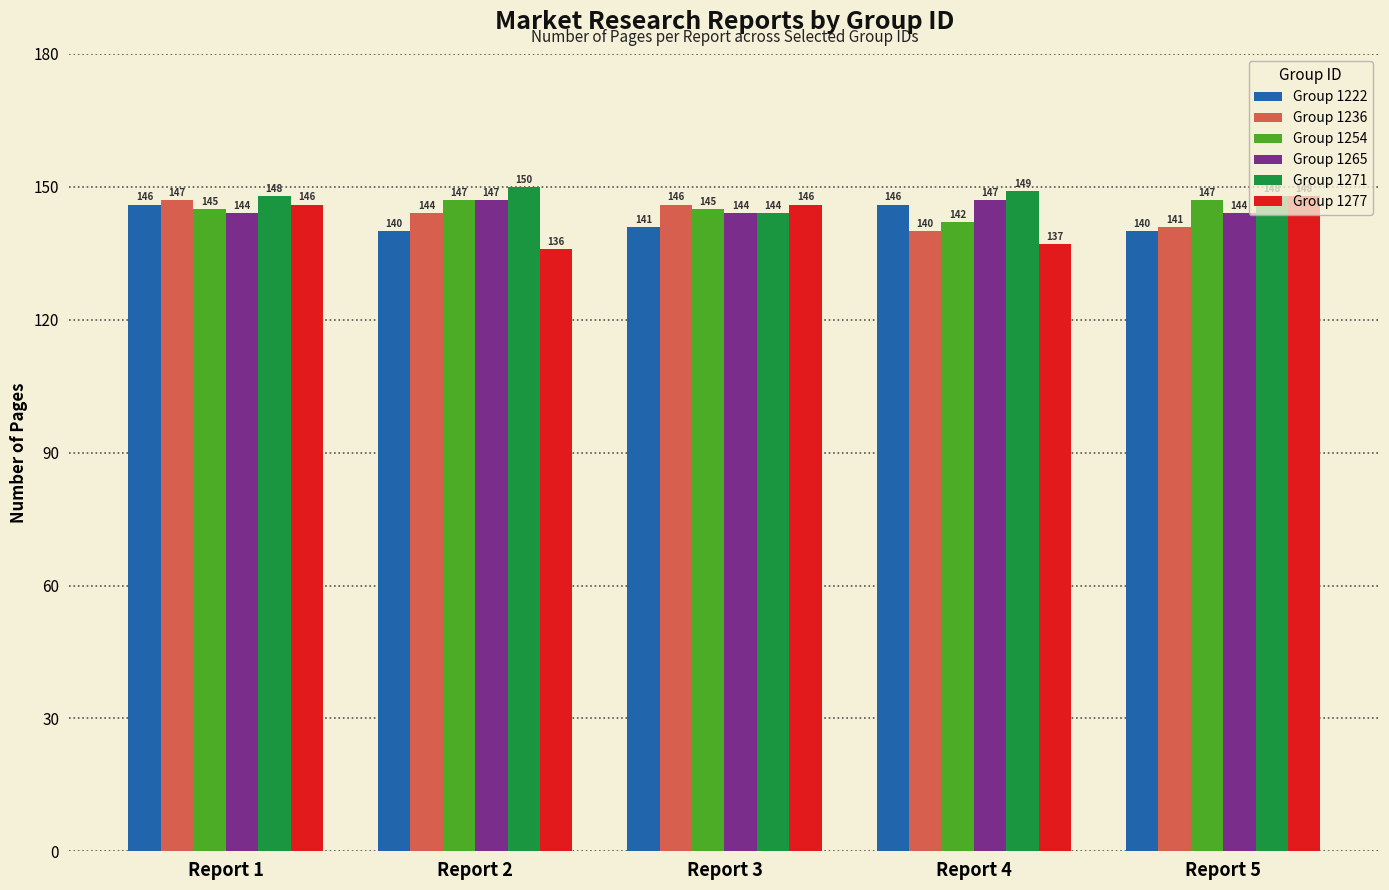

Reading left to right, extract all data points from this chart.

Group 1222: 146	140	141	146	140
Group 1236: 147	144	146	140	141
Group 1254: 145	147	145	142	147
Group 1265: 144	147	144	147	144
Group 1271: 148	150	144	149	148
Group 1277: 146	136	146	137	148